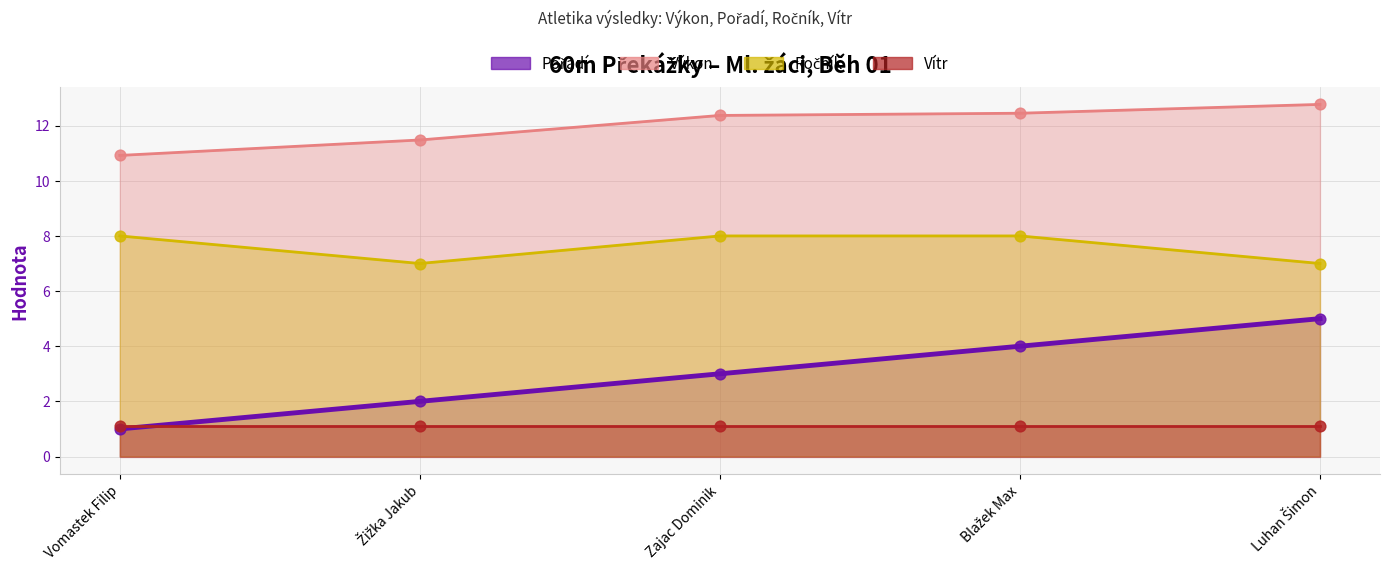

Which series has the largest total across all categories?

Výkon